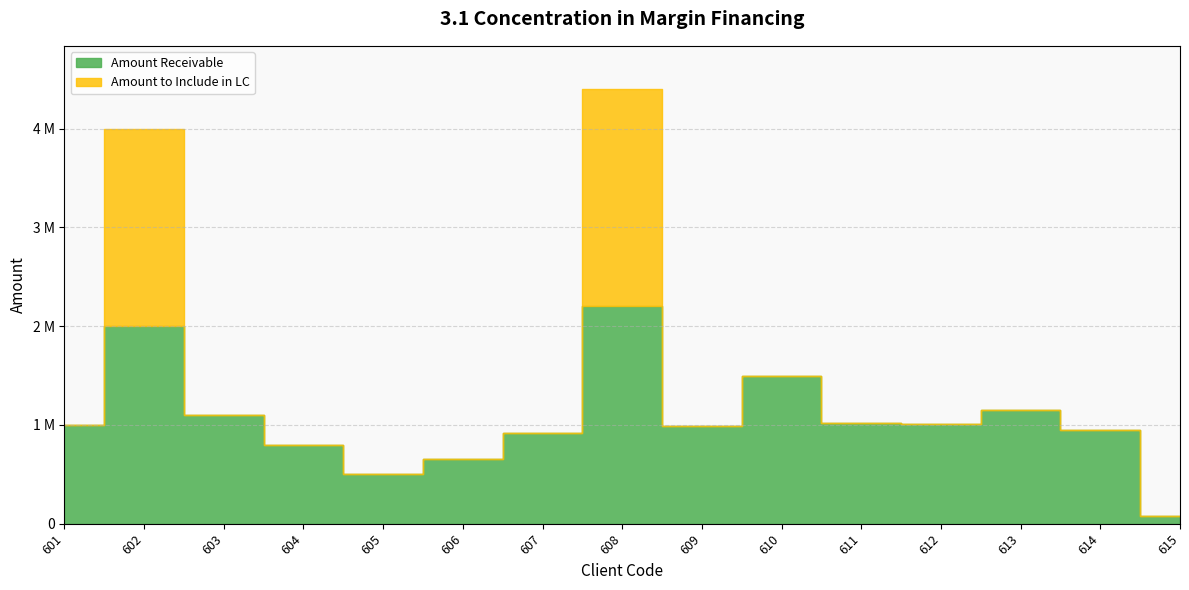

List the series in order of their peak value, highest first.

Amount Receivable, Amount to Include in LC